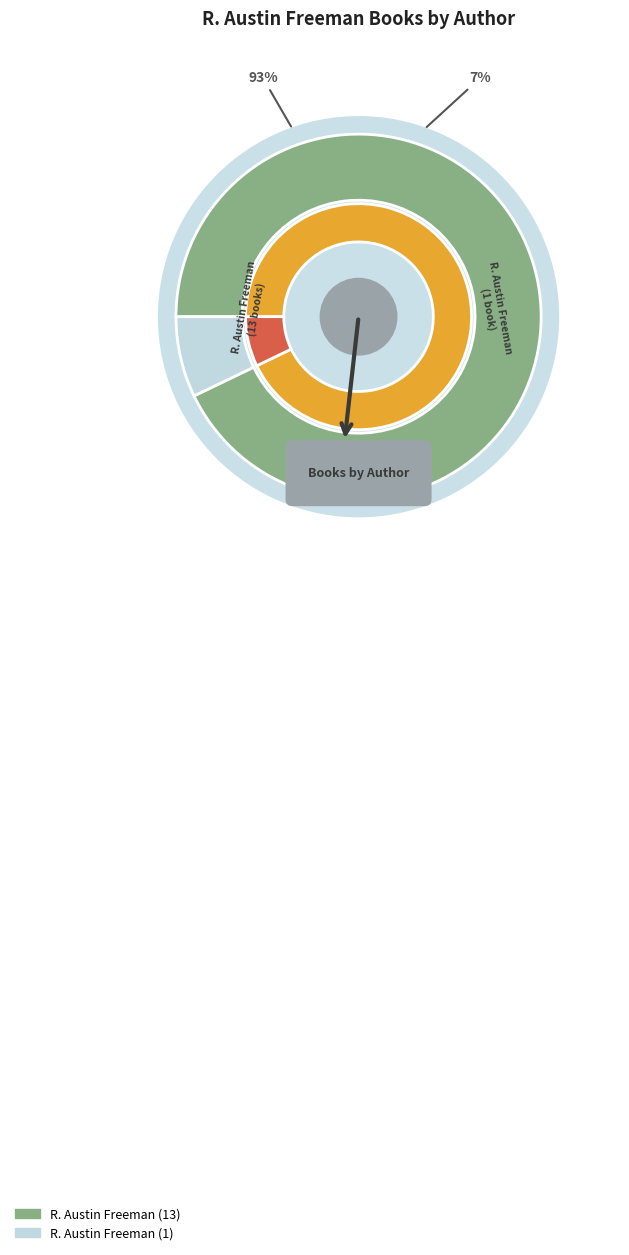

Do R. Austin Freeman (2117893990) and R. Austin Freeman (2117923040) together represent more than half of the pie?

Yes